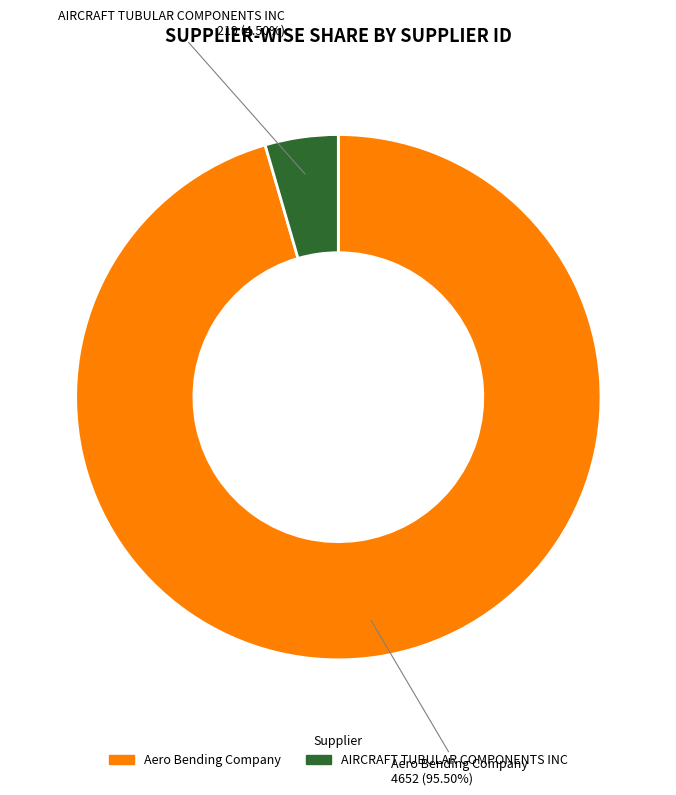

Is there a majority slice in this chart?

Yes